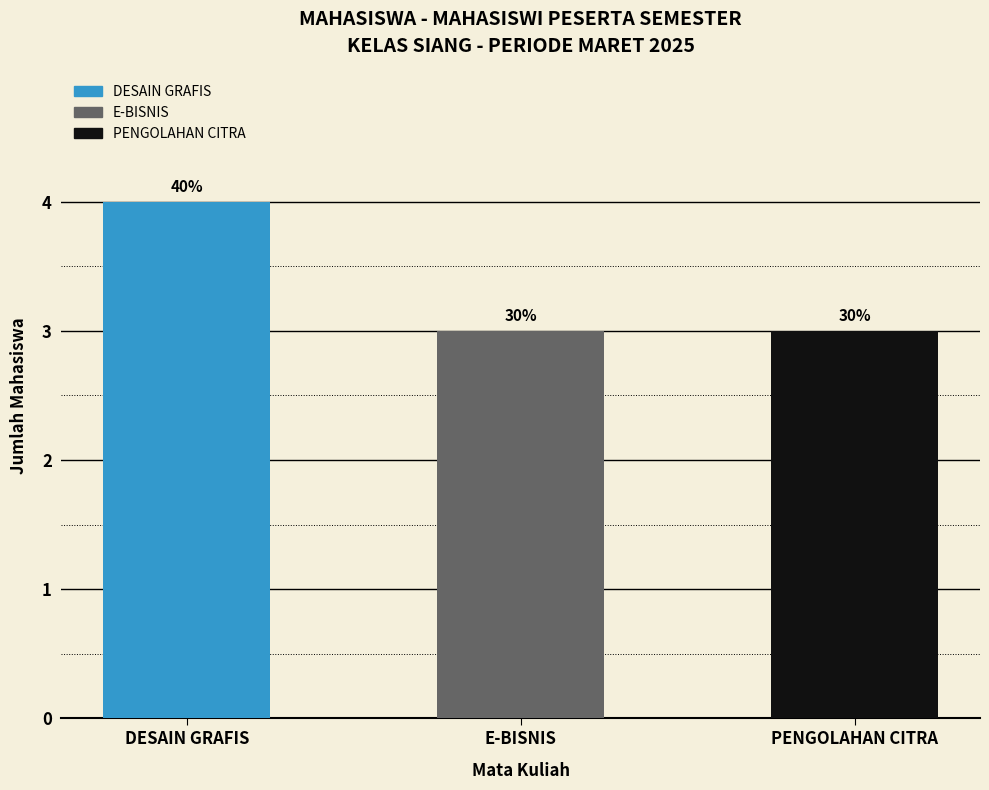

Are the bars horizontal?

No